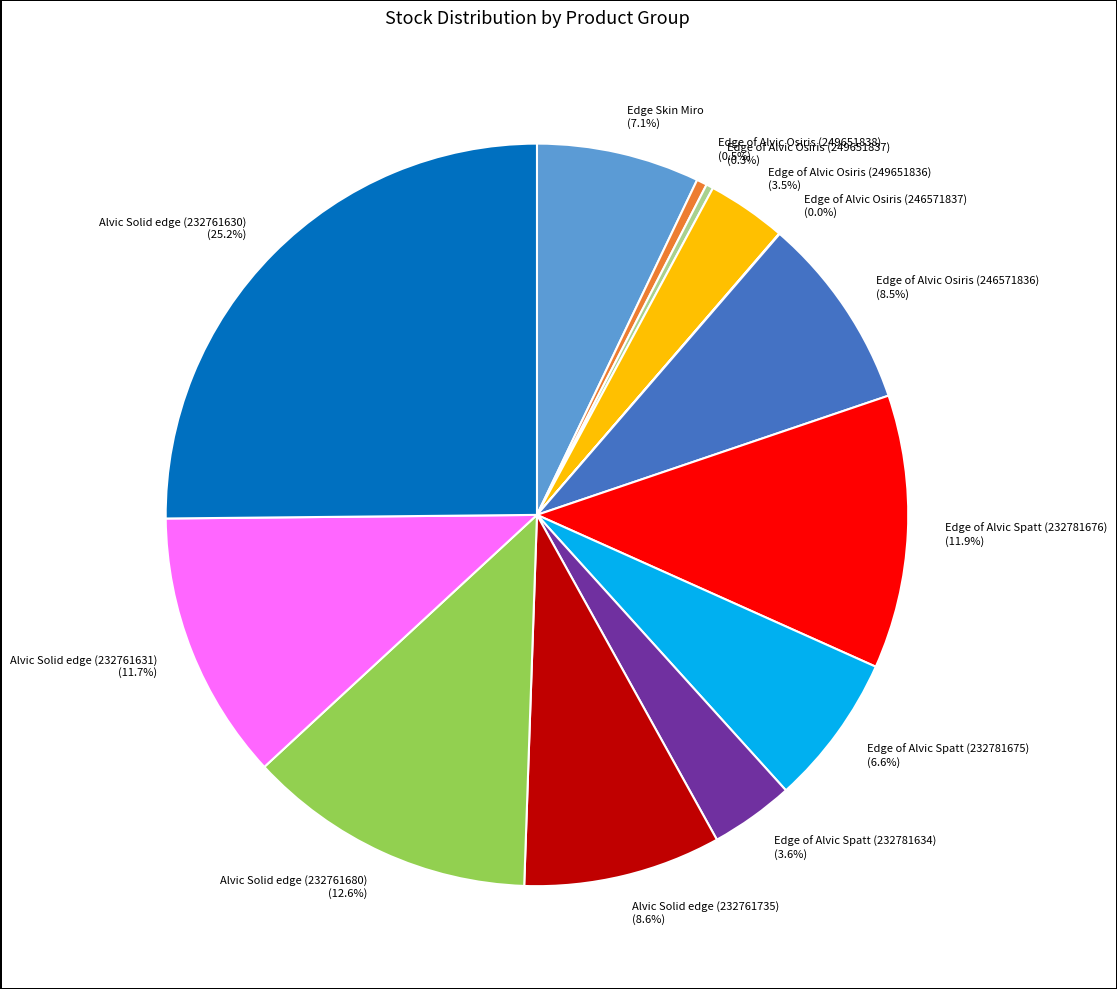

To the nearest percent, what portion does Edge of Alvic Spatt (232781675) represent?

7%